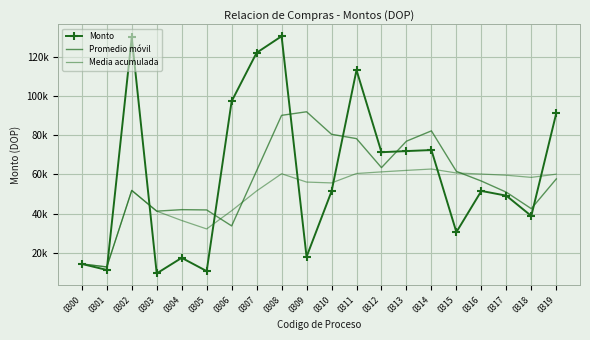

What is the difference between the maximum and second lowest values in the Promedio móvil series?

77712.8